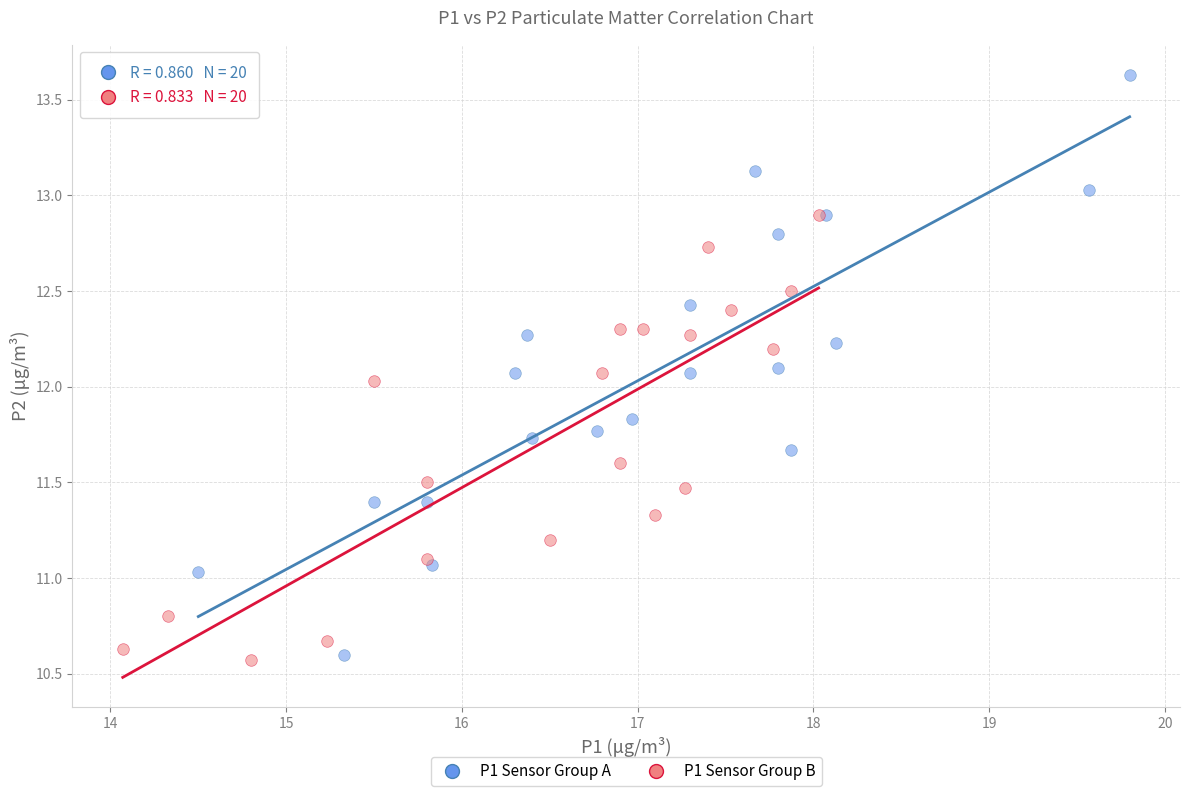

Which series has the largest Y range (max minus min)?

P1 Sensor Group A